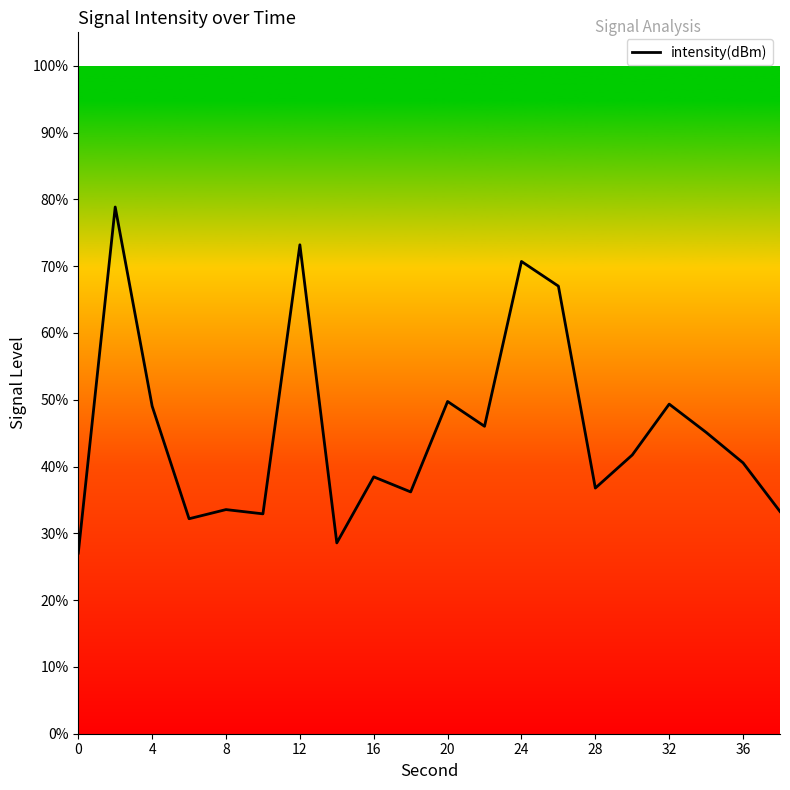

What is the difference between the maximum and minimum values?

51.8